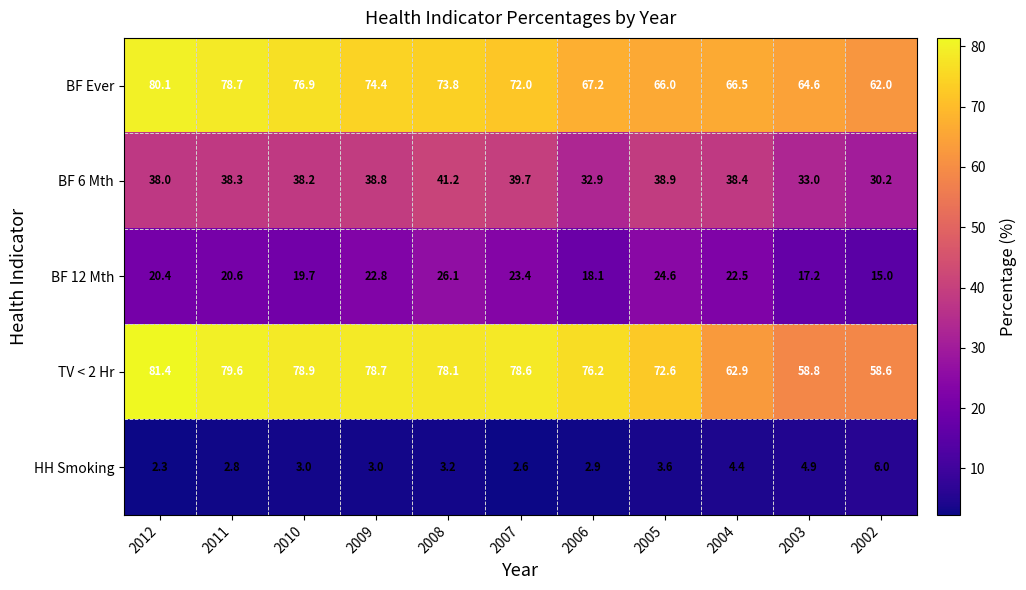

What value does the BF 12 Mth series have at 2003?

17.2